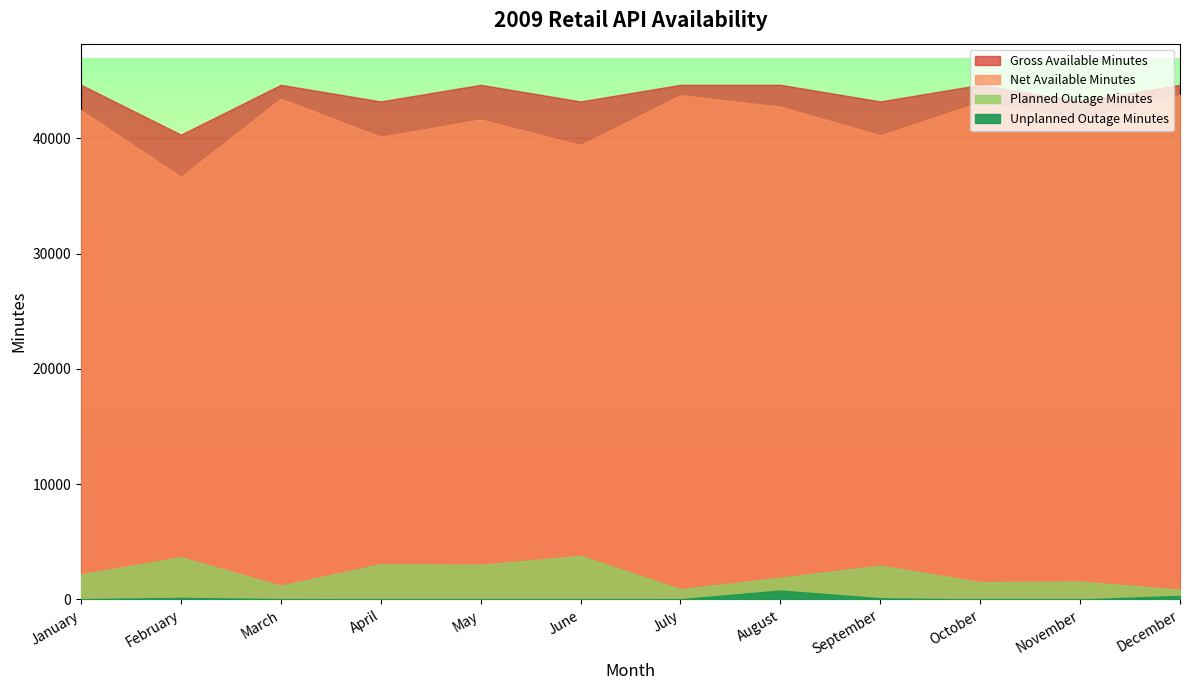

Which label corresponds to the smallest value in the chart?

April